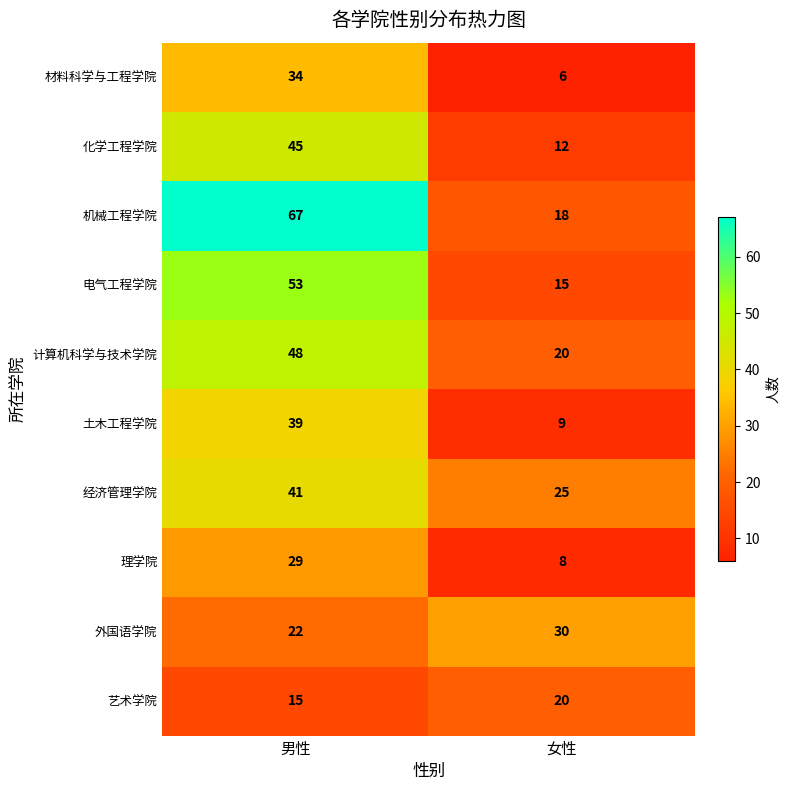

At which category does the chart reach its minimum across all series?

女性